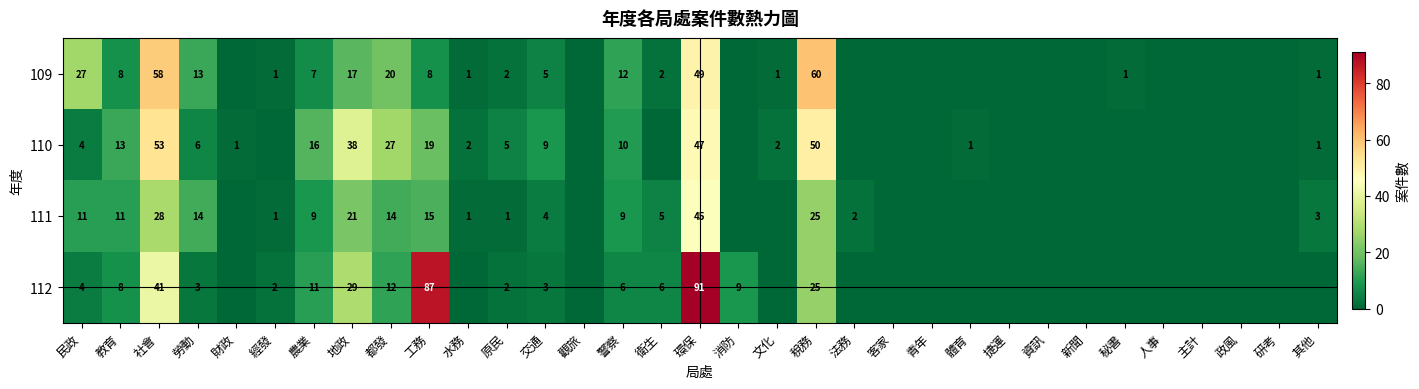

Rank the series at 都發 from lowest to highest value.

112, 111, 109, 110